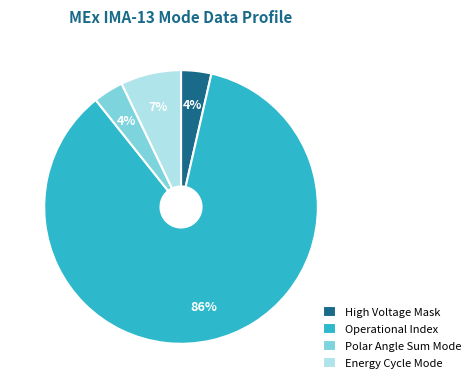

Do Polar Angle Sum Mode and High Voltage Mask together represent more than half of the pie?

No